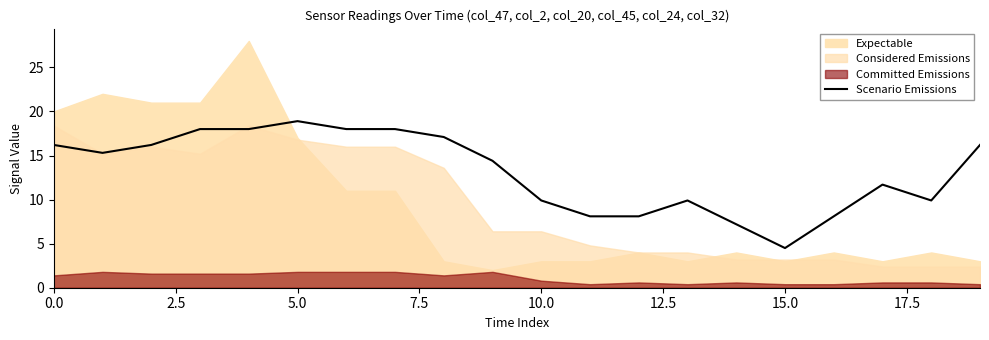

What is the maximum value for Scenario Emissions?

18.9